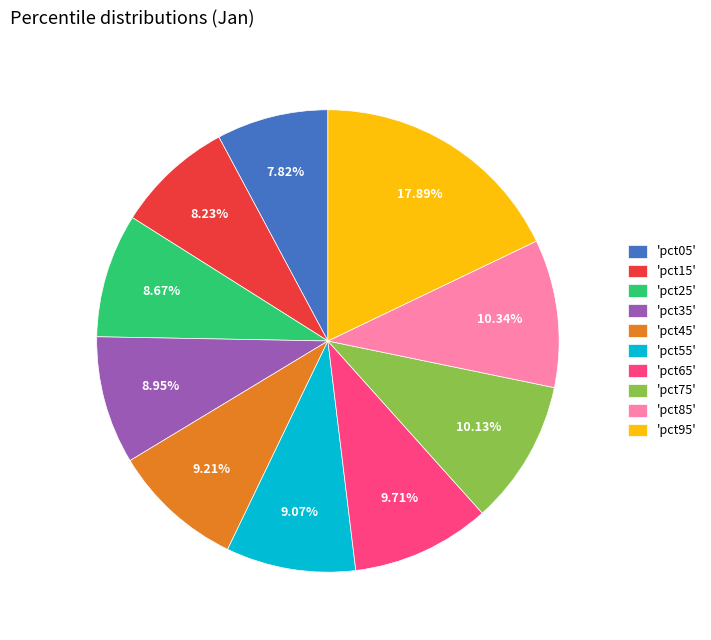

Does 'pct85' represent more than half of the total?

No